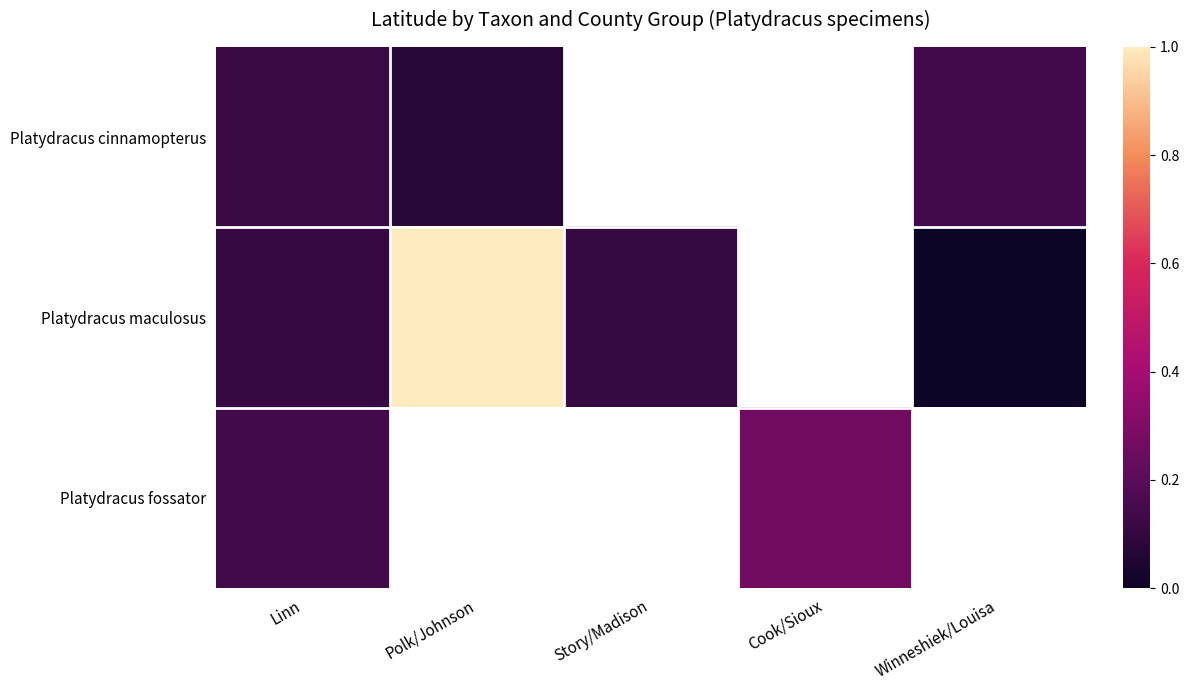

What is the greatest value displayed?

1.0